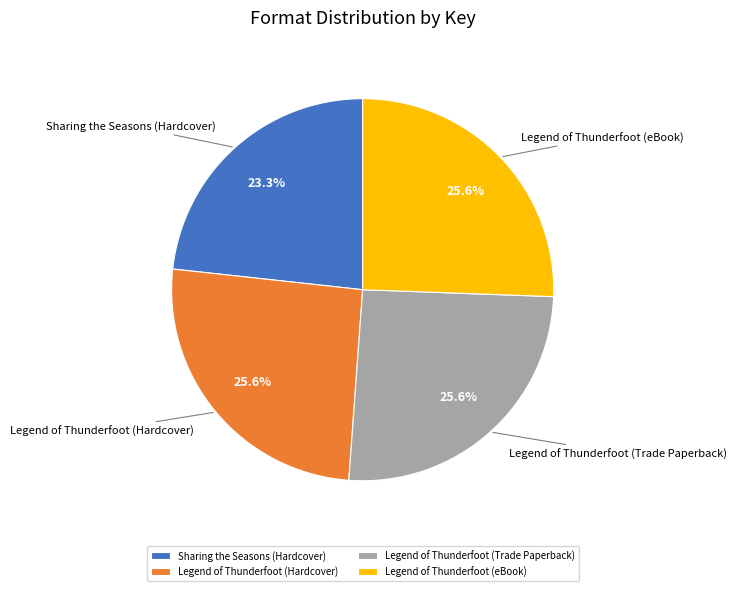

What percentage is NOT represented by Legend of Thunderfoot (Hardcover)?

74.4%